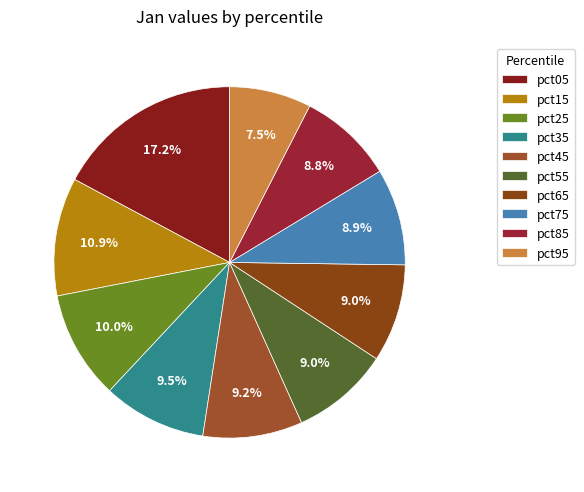

Rank the categories by value from highest to lowest.

pct05, pct15, pct25, pct35, pct45, pct55, pct65, pct75, pct85, pct95